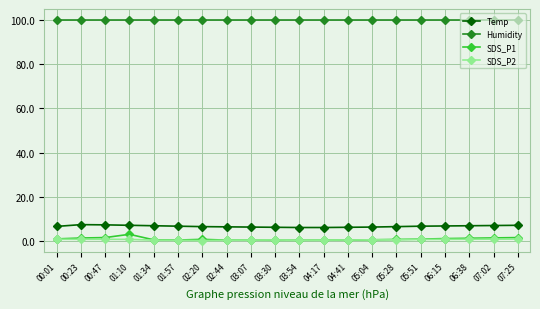

Which series has the largest total across all categories?

Humidity